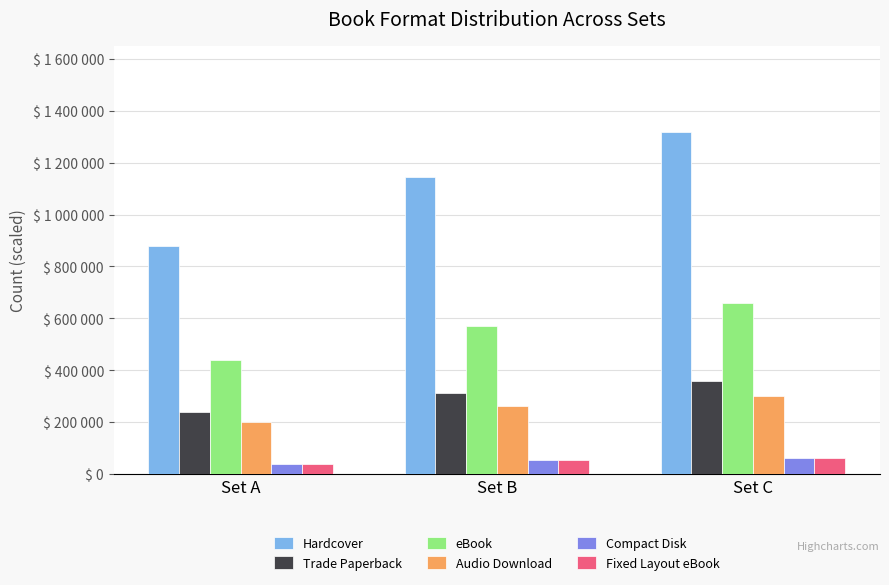

What is the difference between the highest and lowest values at Set B?

1092000